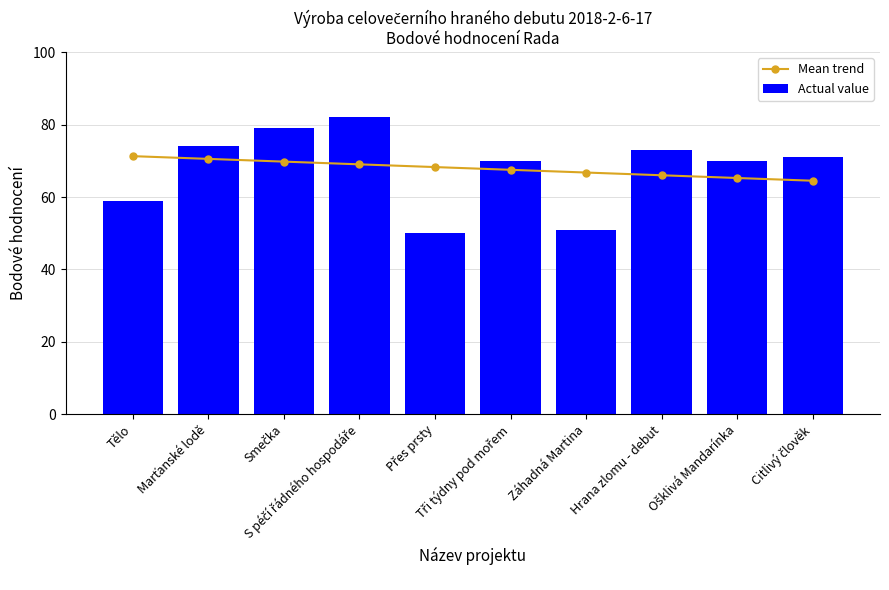

What is the label of the 10th bar from the left?

Citlivý člověk